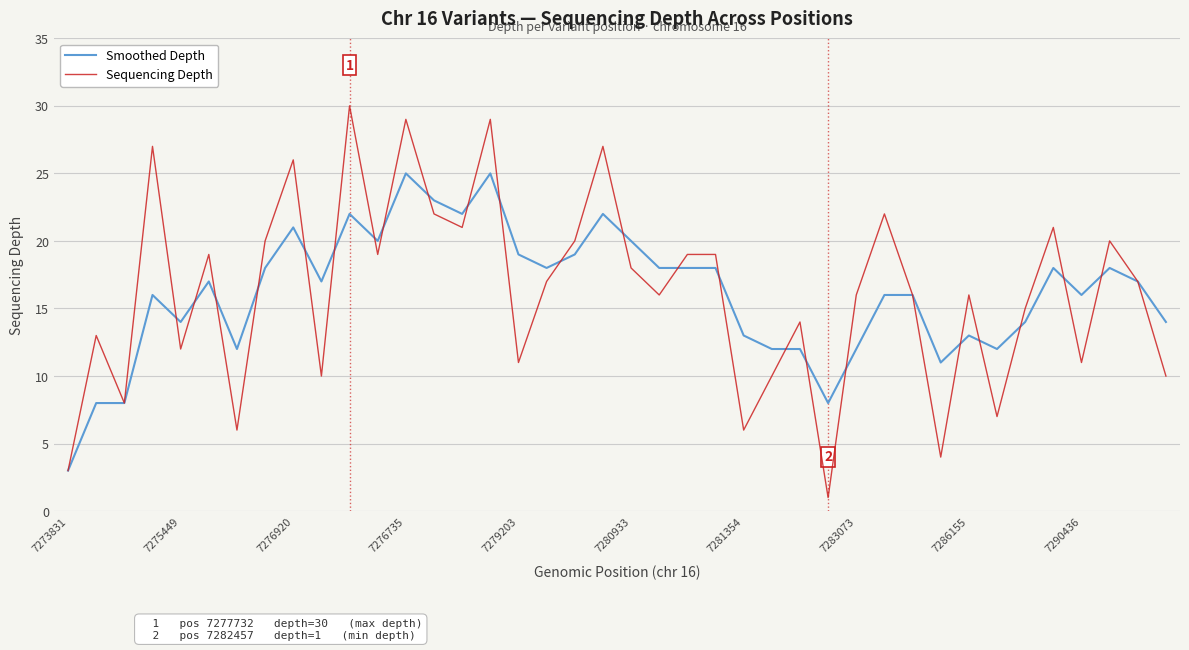

What is the maximum value shown in the chart?

30